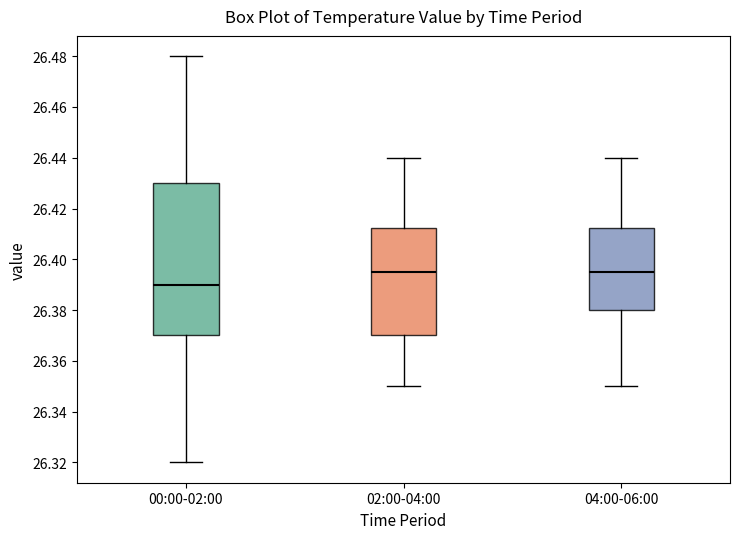

Reading left to right, transcribe this box plot: for each box, give where its median line is, the range the box spans, and where its two whiskers end, as read against the y-axis. The values are not printed on the chart, so give them approximately, as read against the axis.

00:00-02:00: median 26.390, box 26.370 to 26.430, whiskers 26.320 to 26.480
02:00-04:00: median 26.396, box 26.370 to 26.412, whiskers 26.350 to 26.440
04:00-06:00: median 26.396, box 26.380 to 26.412, whiskers 26.350 to 26.440